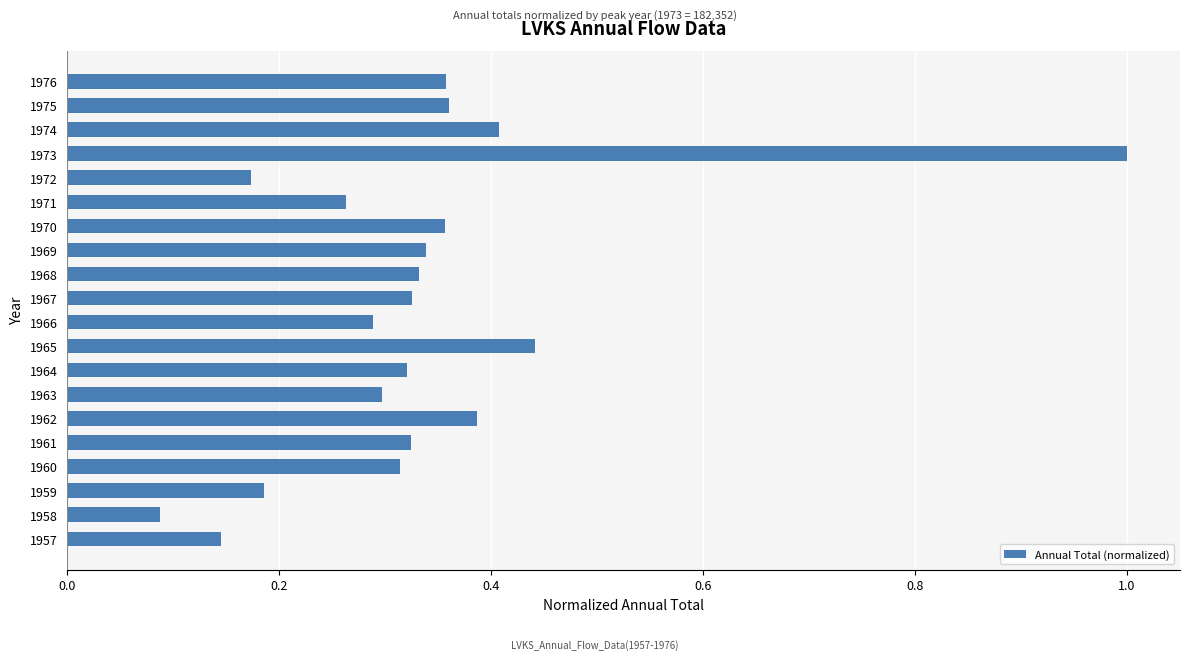

What is the difference between the maximum and minimum values?

0.9